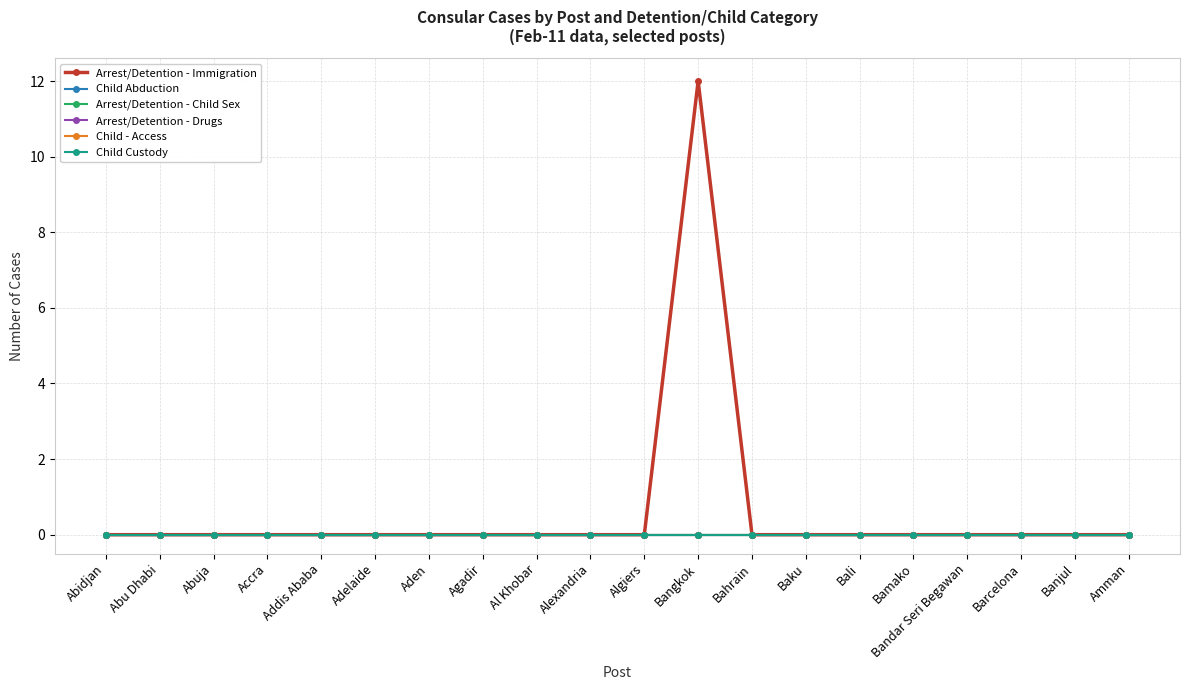

At which category is the sum across all series the highest?

Bangkok